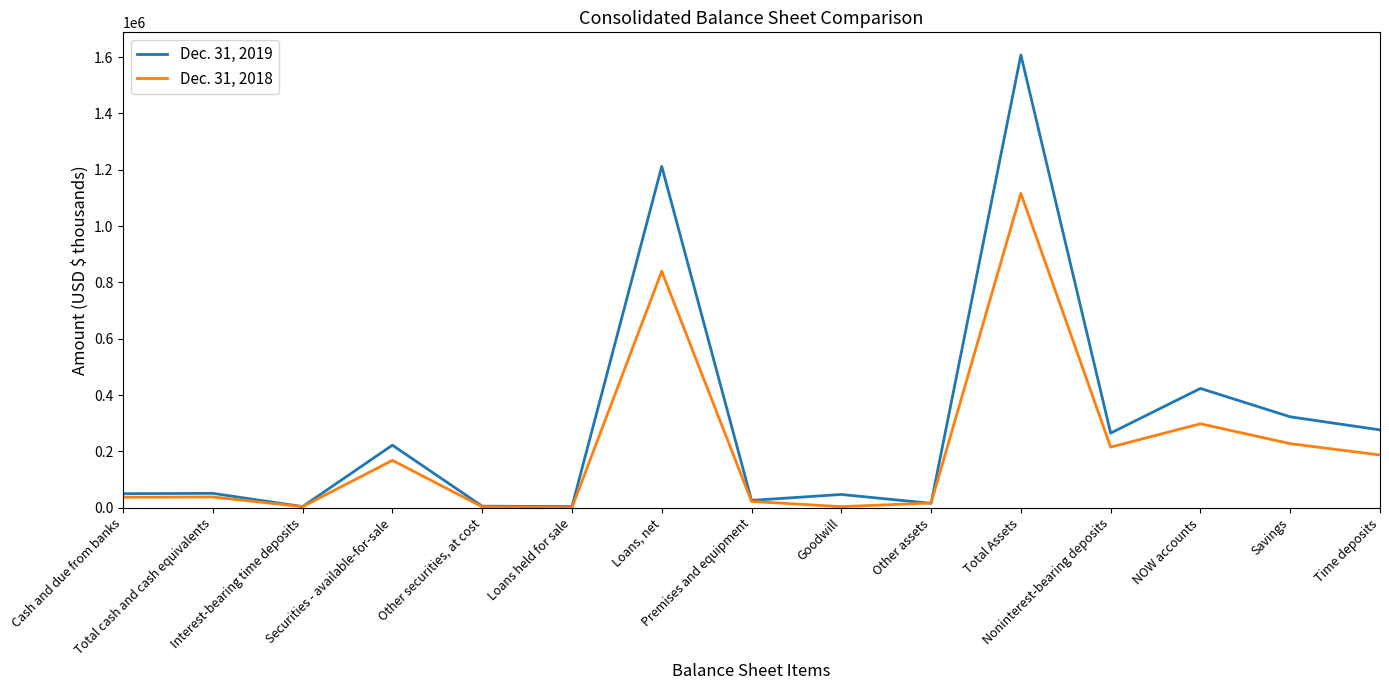

Which series has the largest total across all categories?

Dec. 31, 2019